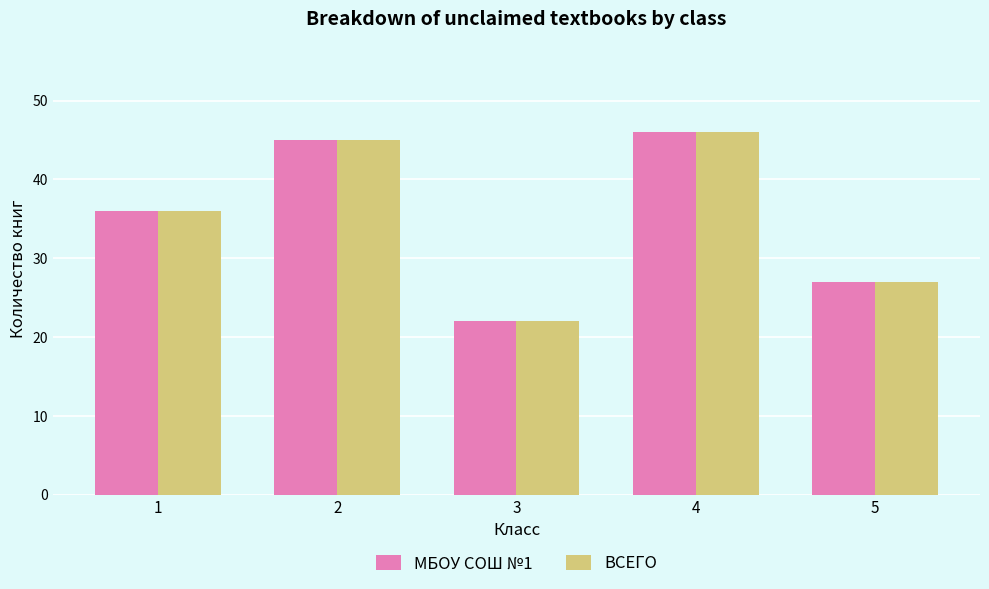

Reading left to right, extract all data points from this chart.

МБОУ СОШ №1: 1=36	2=45	3=22	4=46	5=27
ВСЕГО: 1=36	2=45	3=22	4=46	5=27